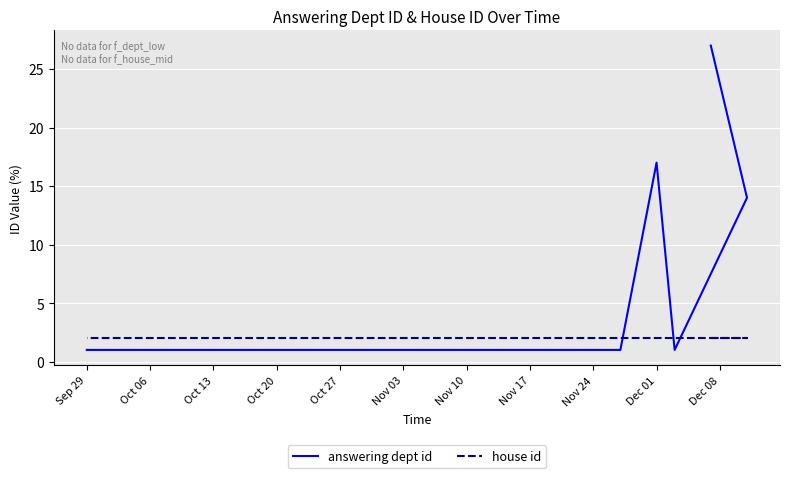

The house id series shows 2 at Sep 29. True or false?

True